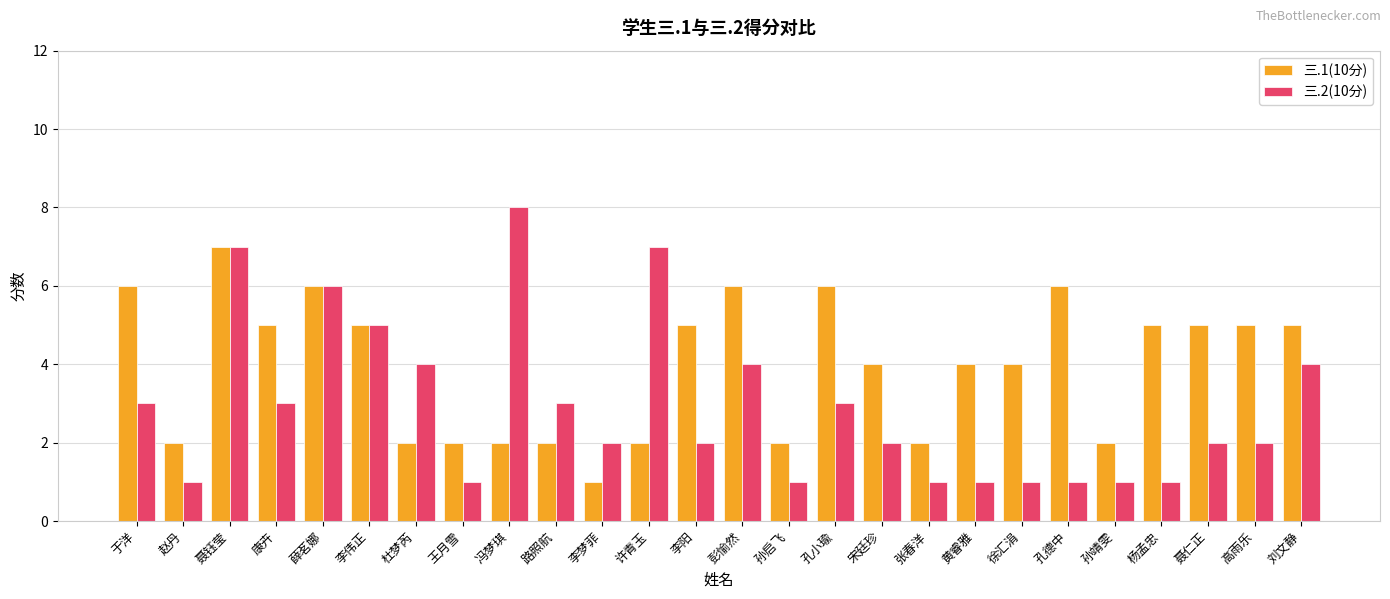

How many bars are there in each group?

2